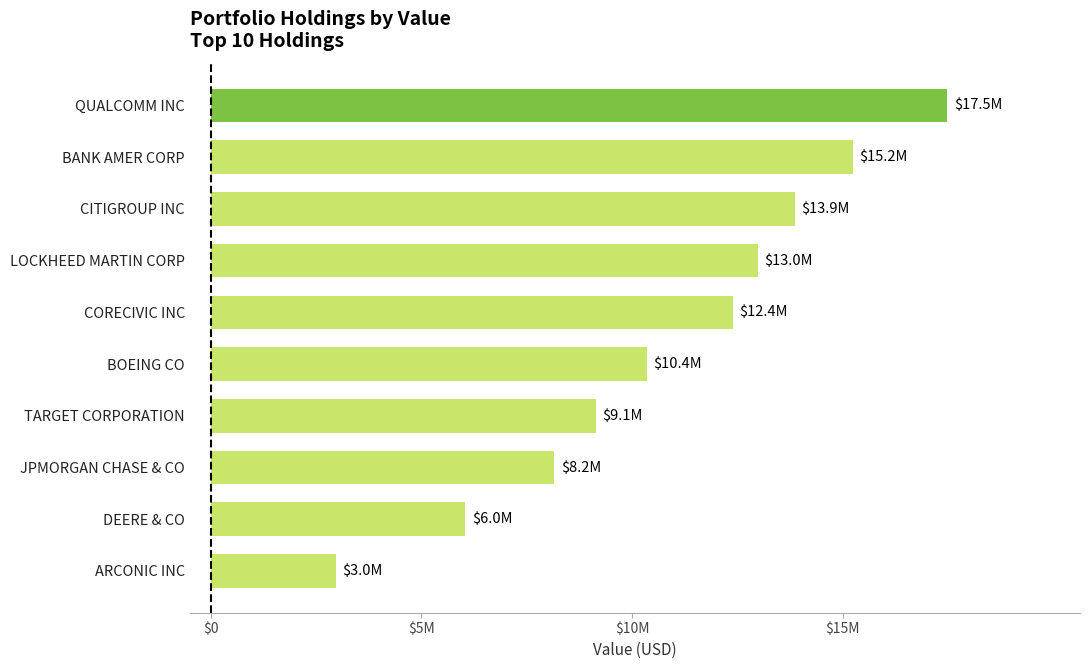

What is the difference between the maximum and minimum values?

14514000